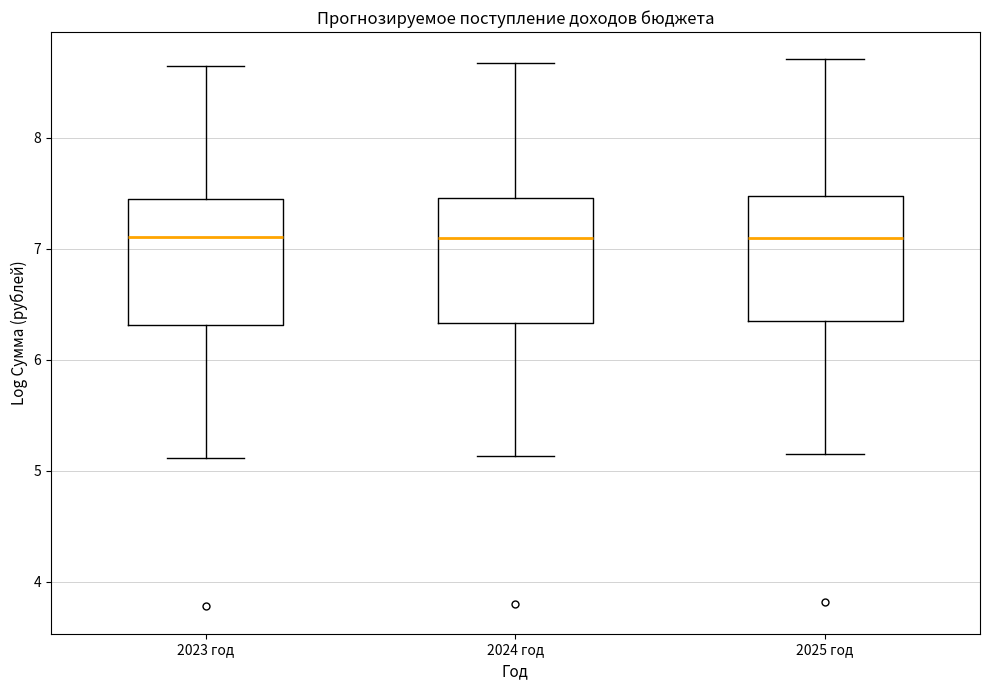

Where does the upper whisker of the box for 2025 год end on the y-axis? The values are not printed on the chart, so give them approximately, as read against the axis.

8.7